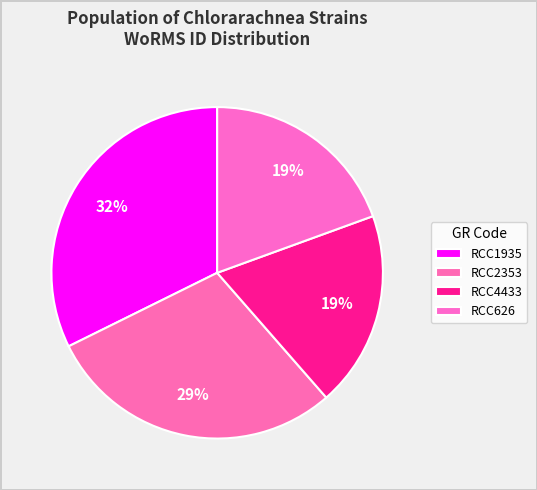

Which category has the biggest portion of the pie?

RCC1935